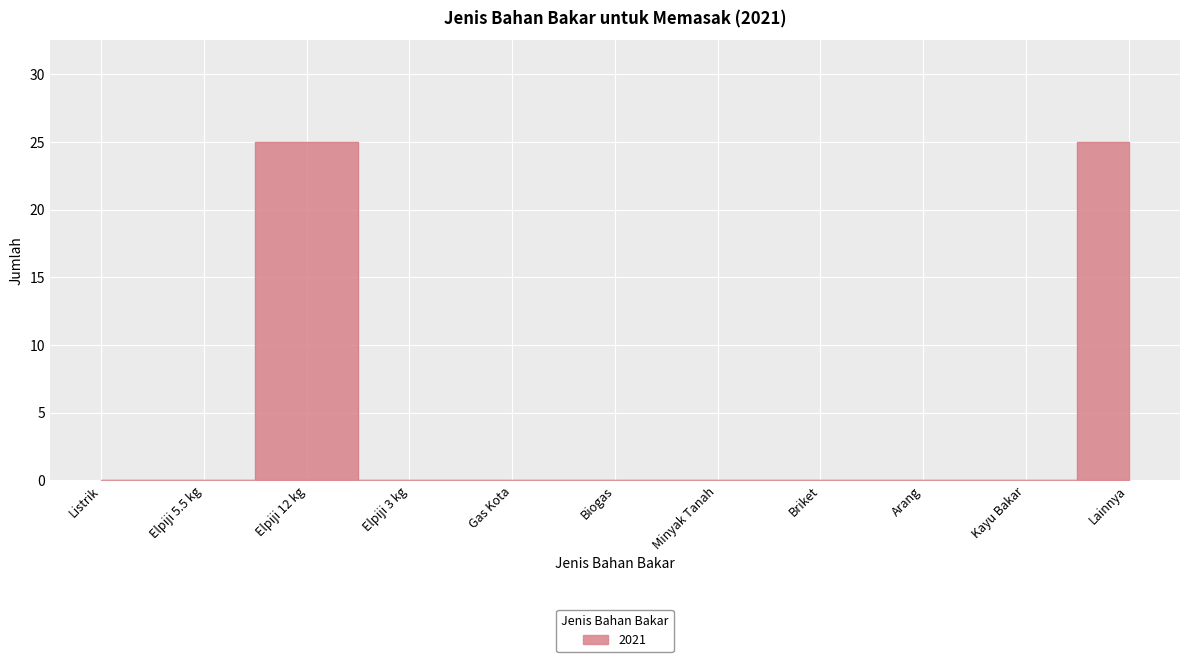

How many lines are shown in the chart?

1